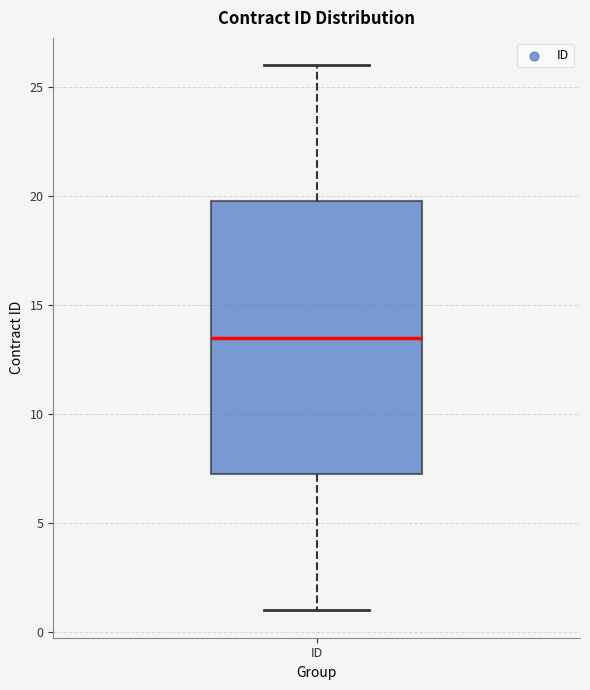

Where does the median line of the box for ID sit on the y-axis? The values are not printed on the chart, so give them approximately, as read against the axis.

13.5